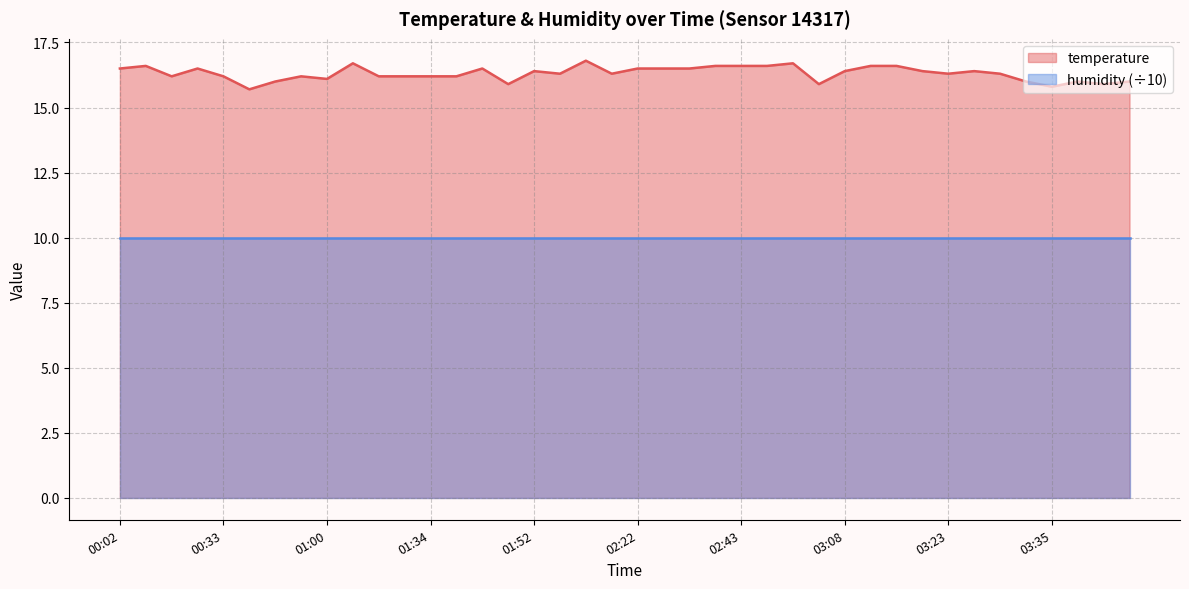

What is the value of the 28th point from the left?

15.9